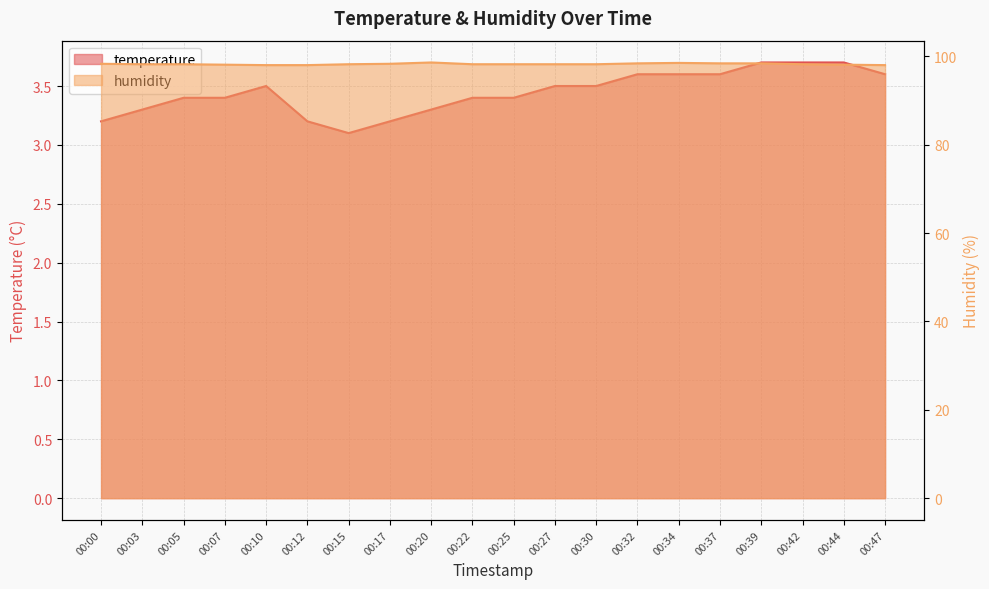

What is the sum of the temperature values at 00:17 and 00:10?

6.7